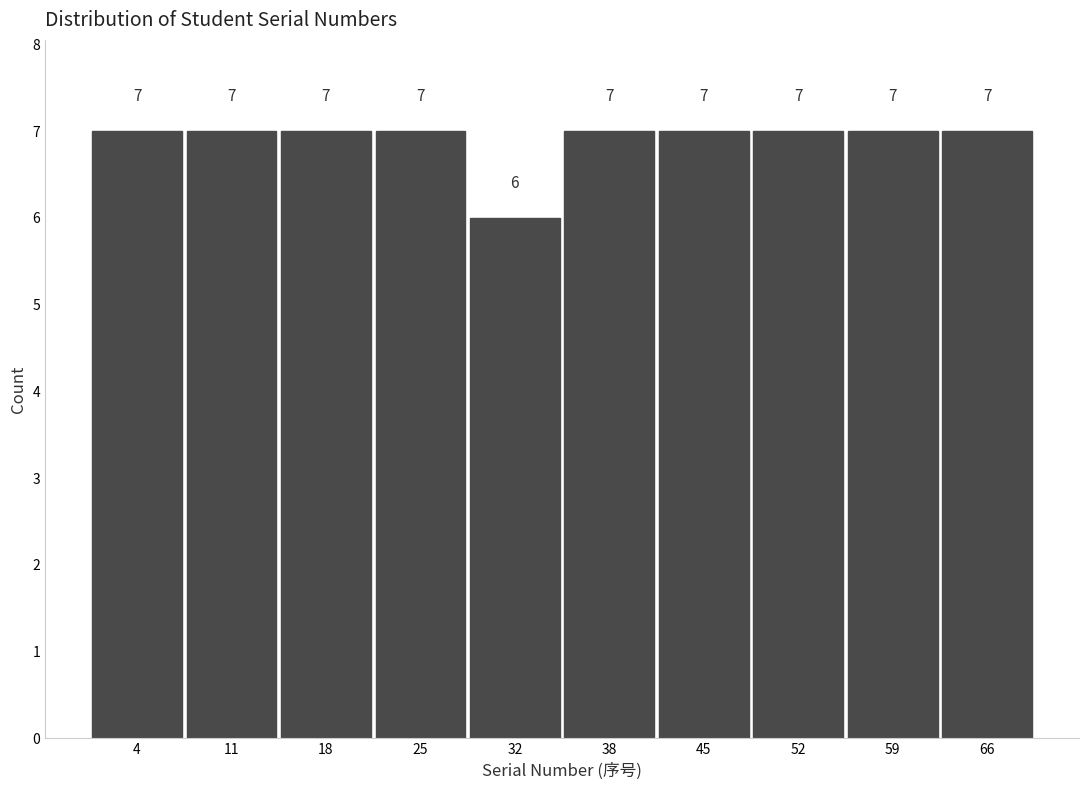

What is the height of the bar covering 55.4 to 62.2 on the x-axis? The bar edges are not printed on the chart, so give them approximately, as read against the axis.

7